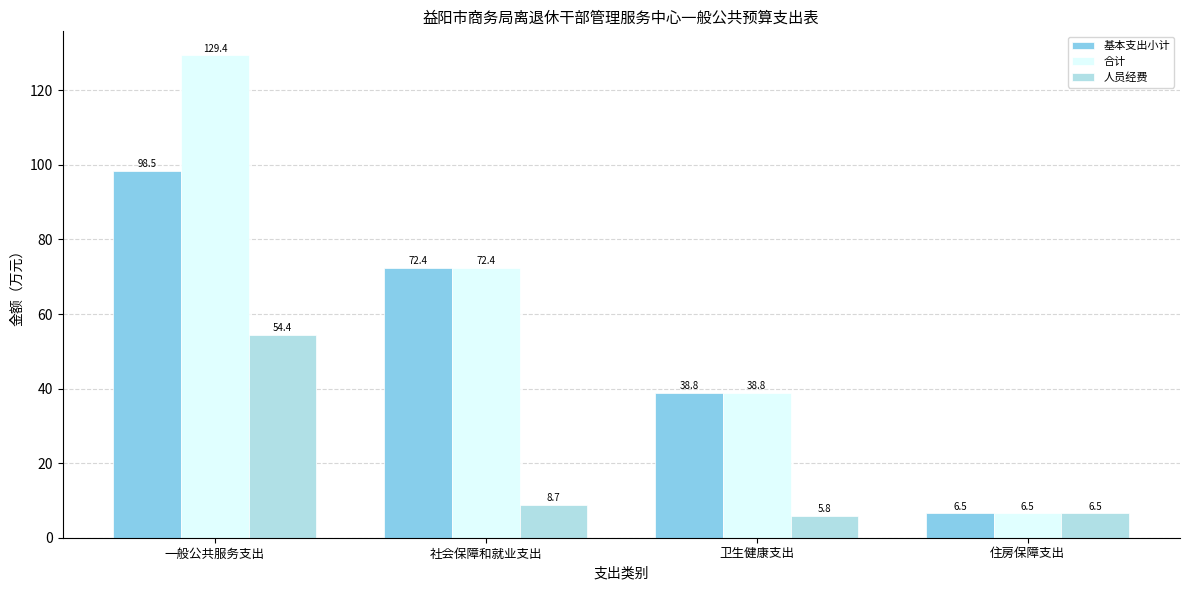

How many categories are shown in the chart?

4